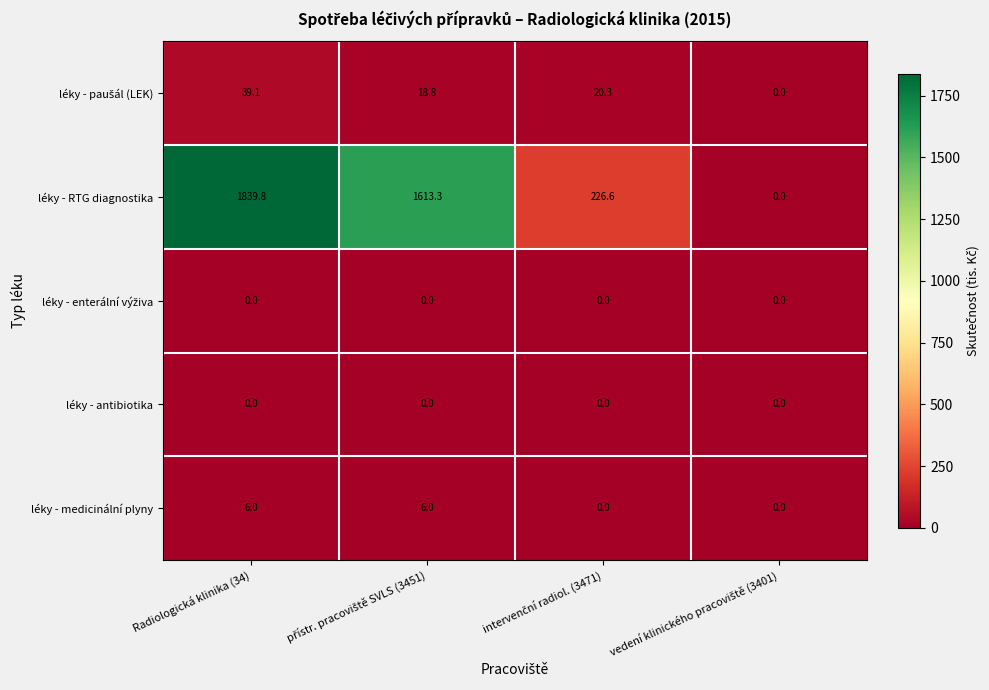

What is the total value across all series at Radiologická klinika (34)?

1884.9